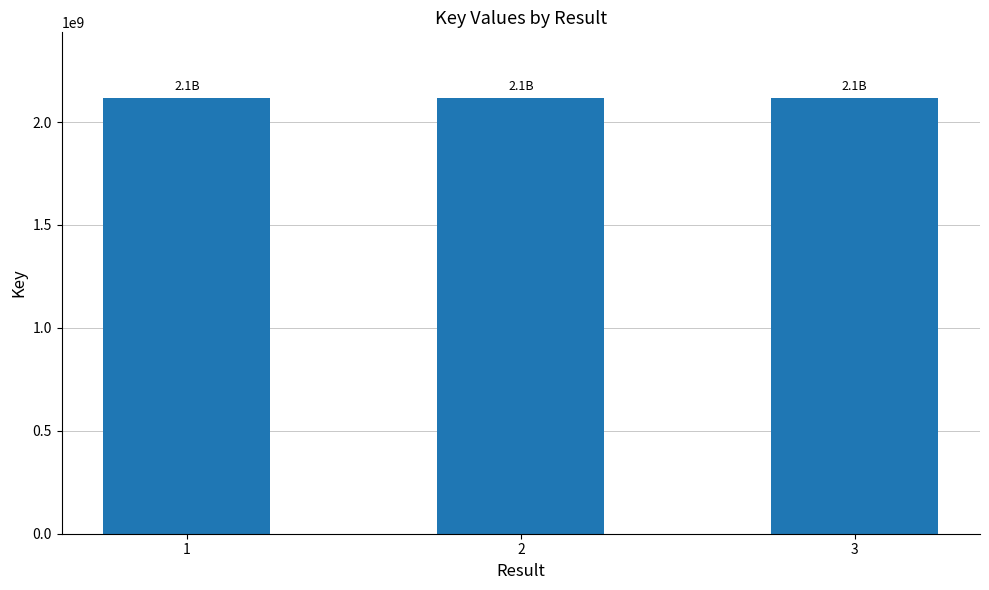

What is the sum of the values at 1 and 2?

4235780728